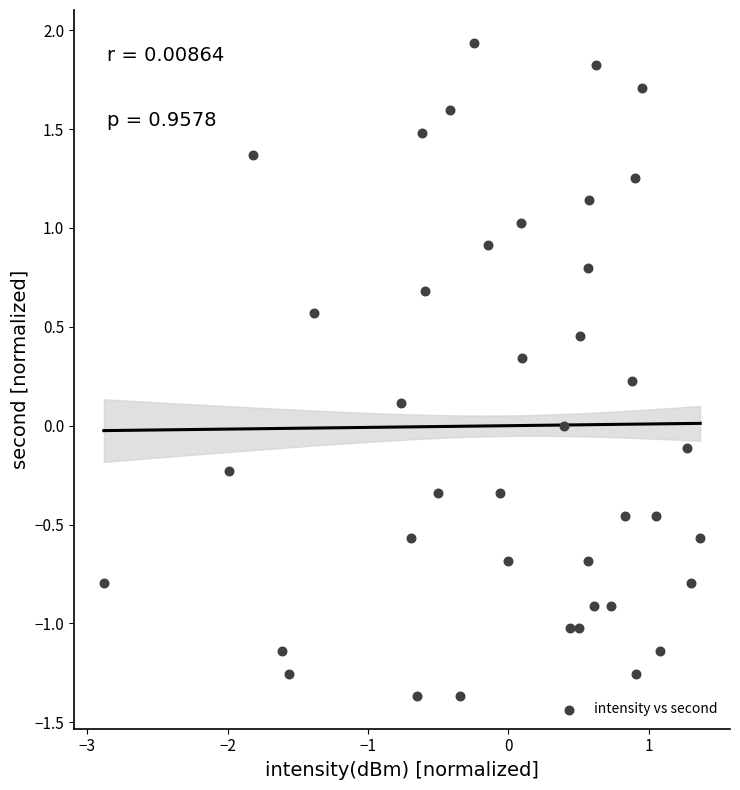

What is the range of Y values (max minus min)?

3.3